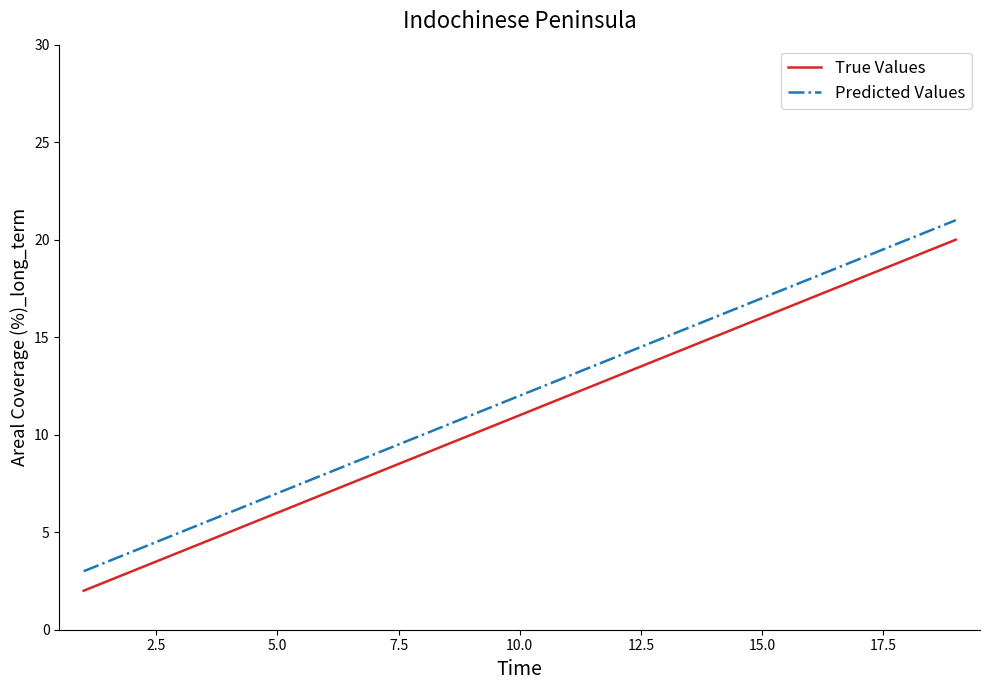

How many series are shown in this chart?

2